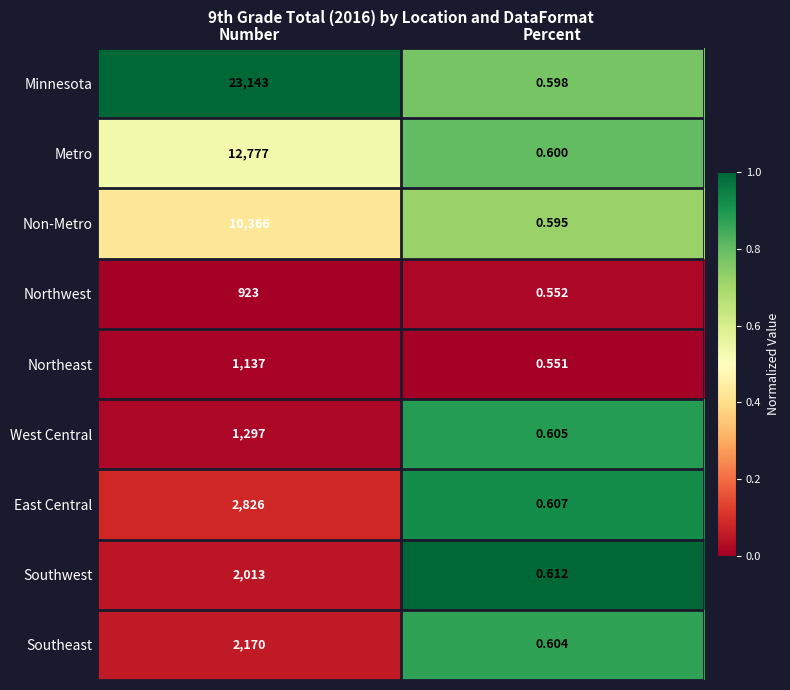

How many categories are shown in the chart?

2